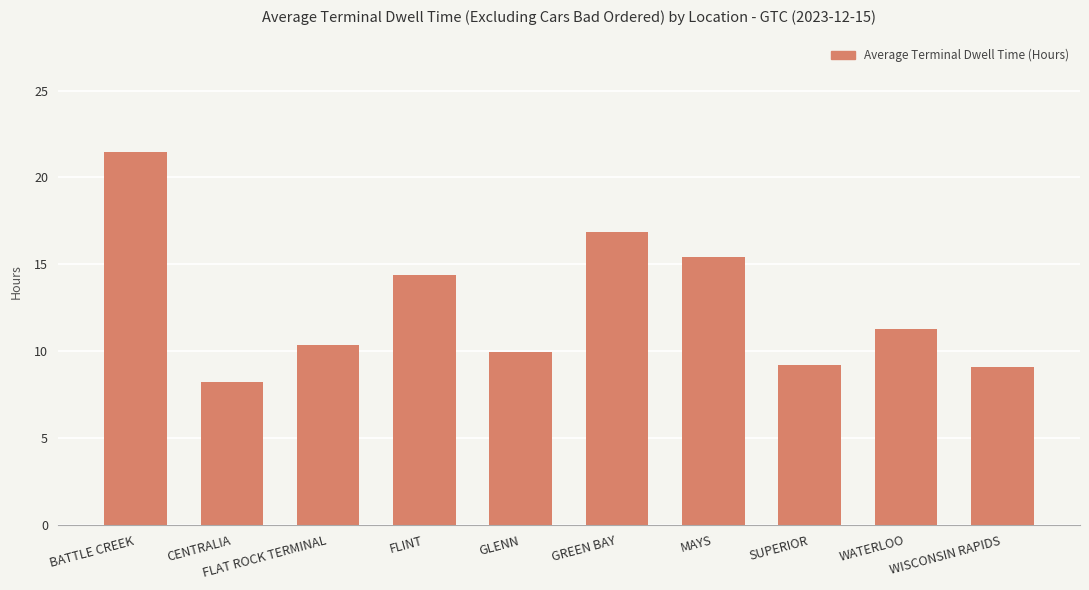

Approximately how many times larger is the value at GREEN BAY compared to WISCONSIN RAPIDS?

1.8